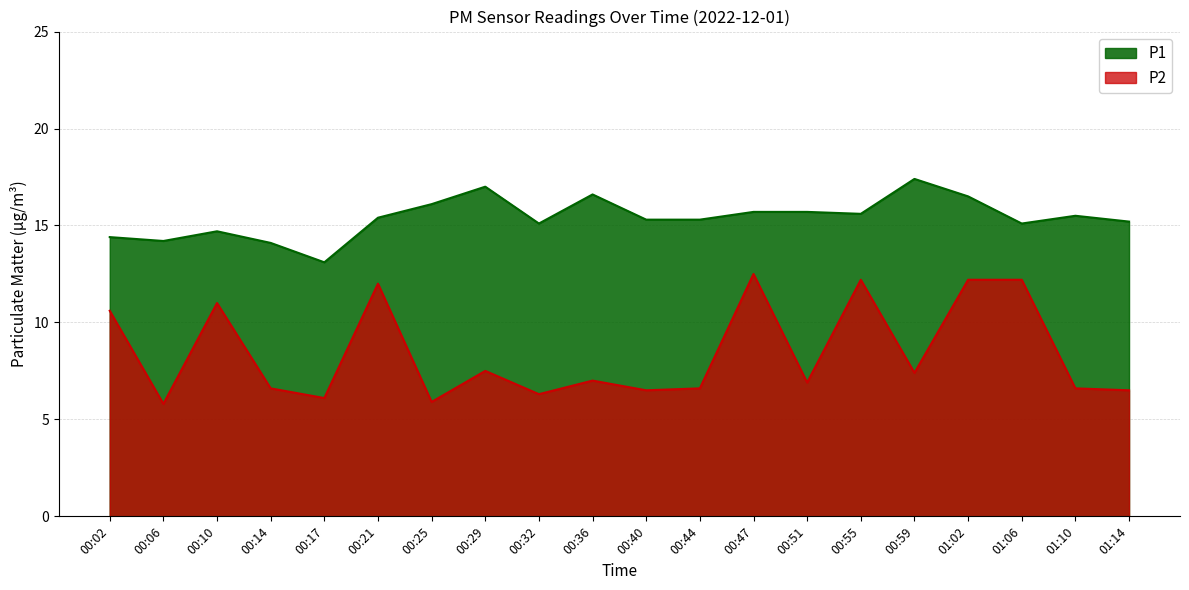

Does the chart have visible grid lines?

Yes